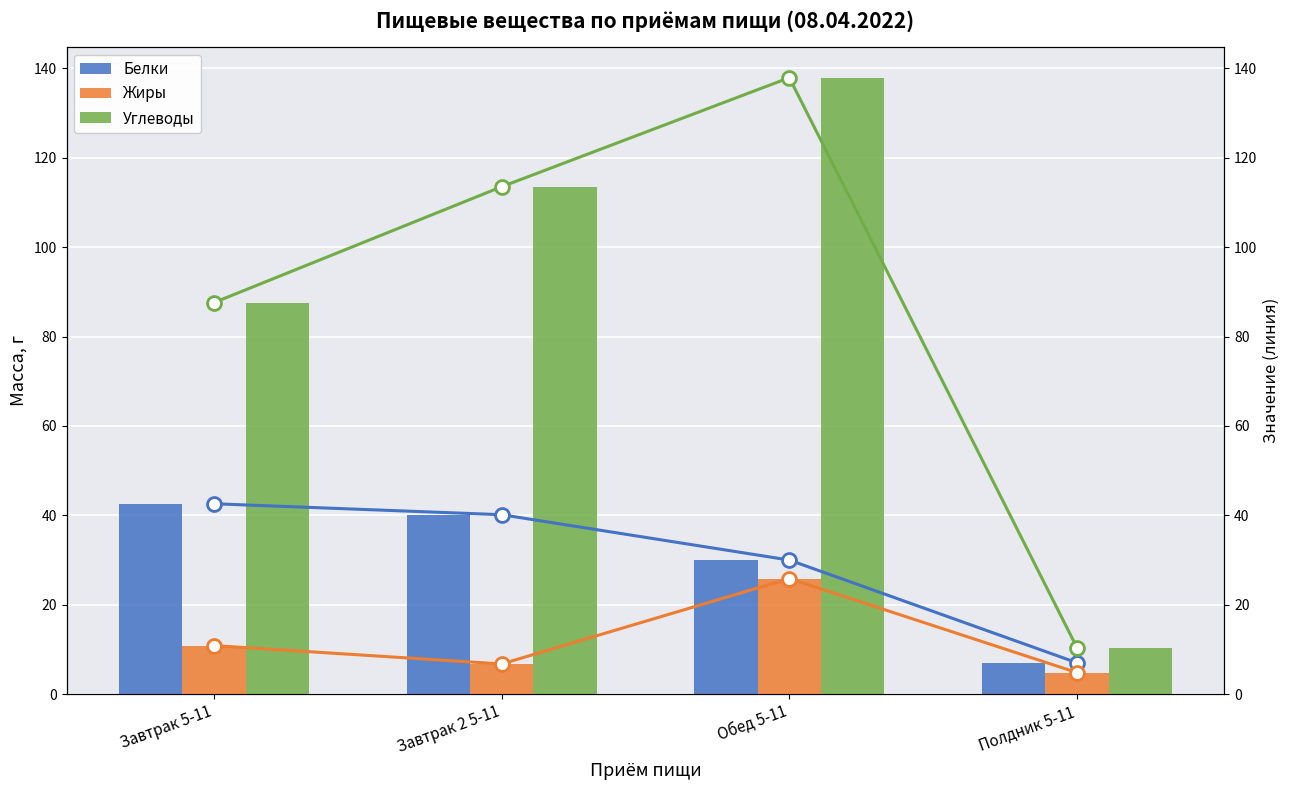

What is the maximum value for Углеводы?

137.9